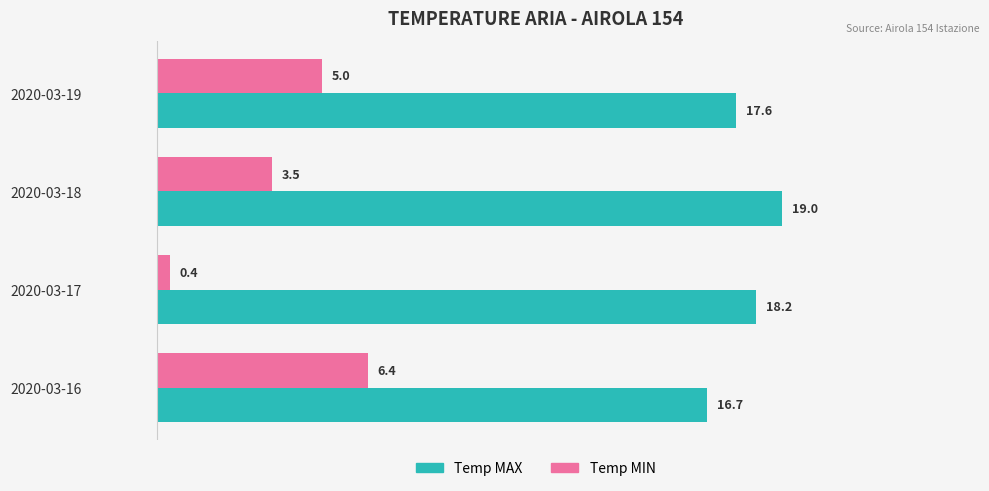

What is the difference between the maximum and minimum values in the Temp MIN series?

6.0